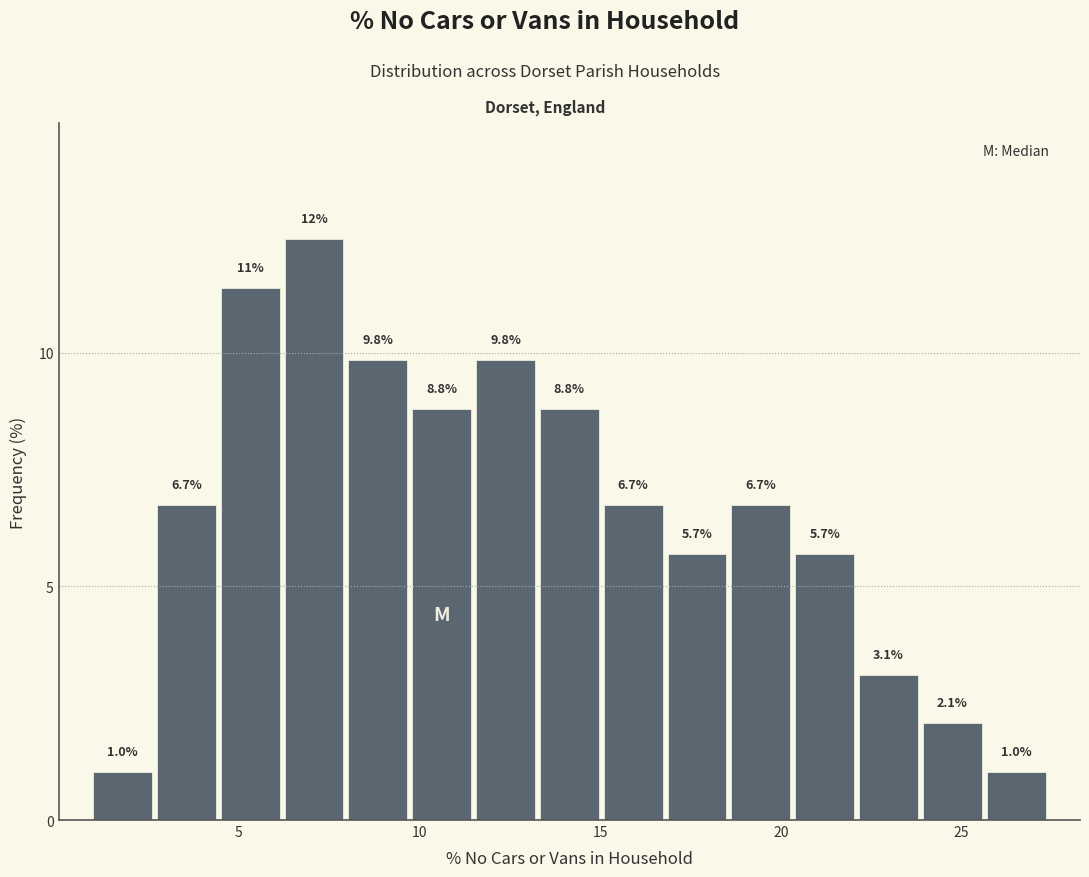

Around what value on the x-axis is the tallest bar? Give the approximate position of its centre, as read against the axis.

7.0